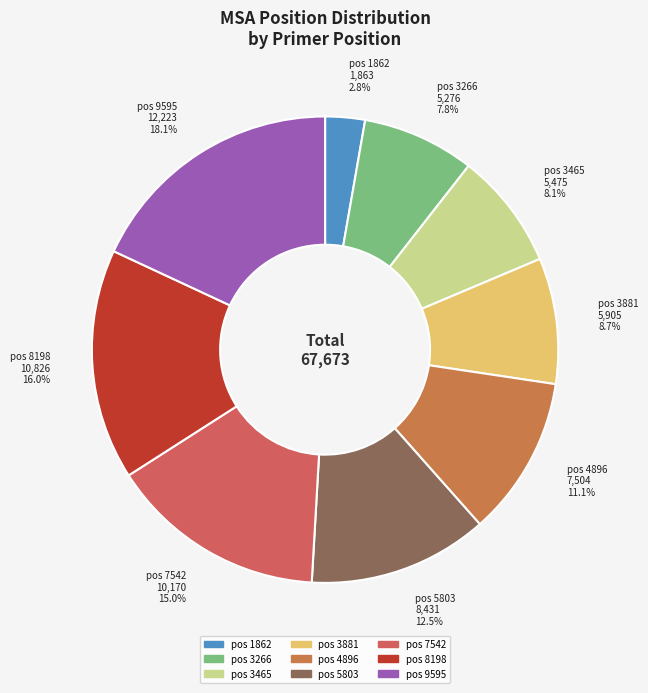

Is there a majority slice in this chart?

No